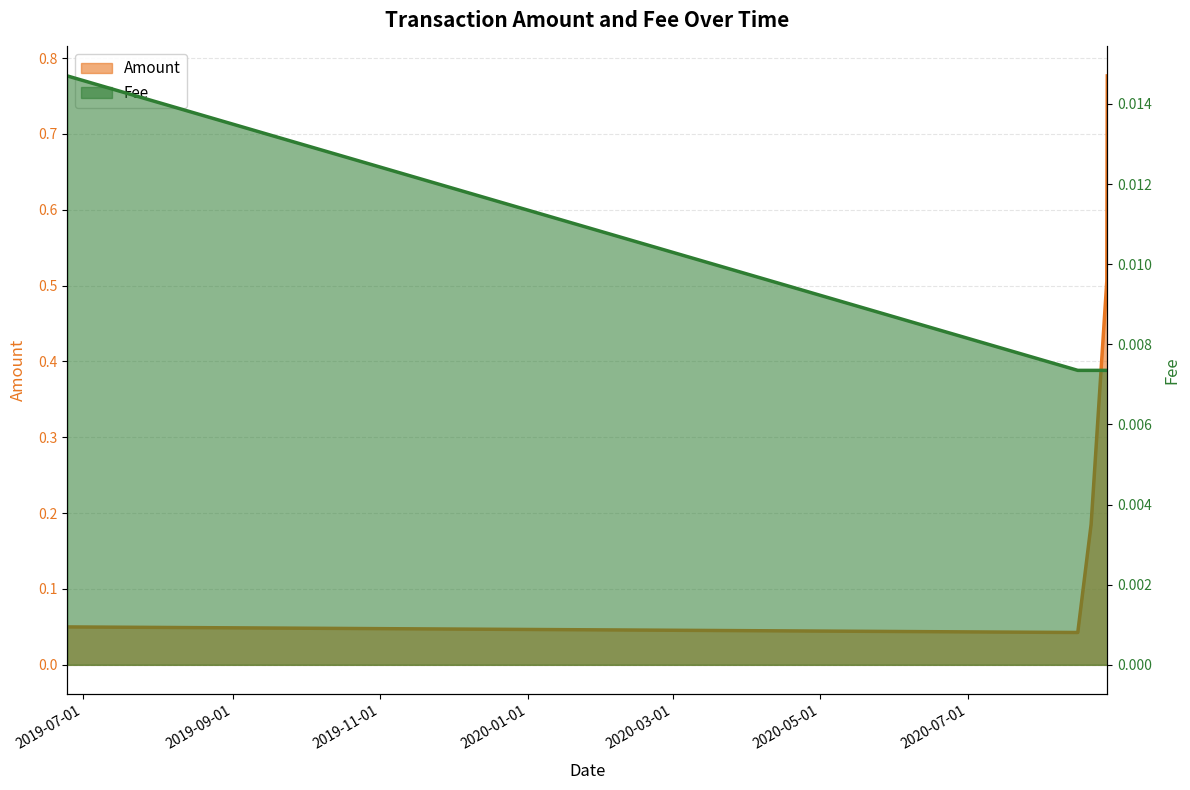

Which has a higher value, 2020-08-27 15:02 or 2020-08-15?

2020-08-27 15:02